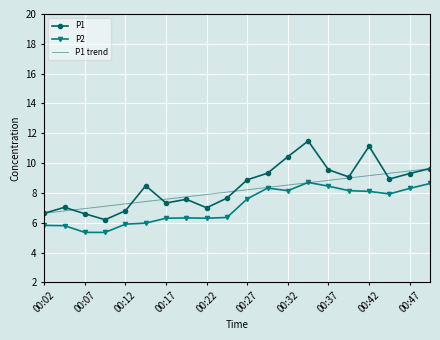

Is it true that P1 equals 4.3 at 00:04?

False